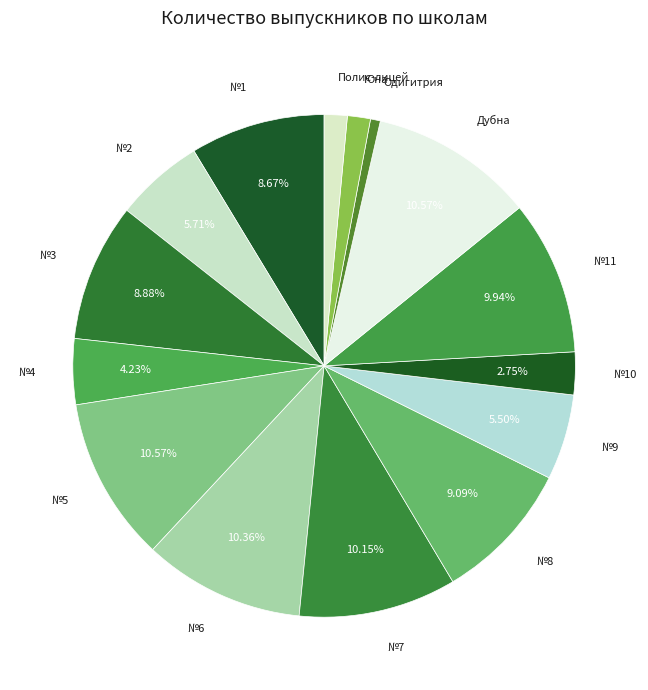

What is the smallest slice in the pie chart?

Одигитрия